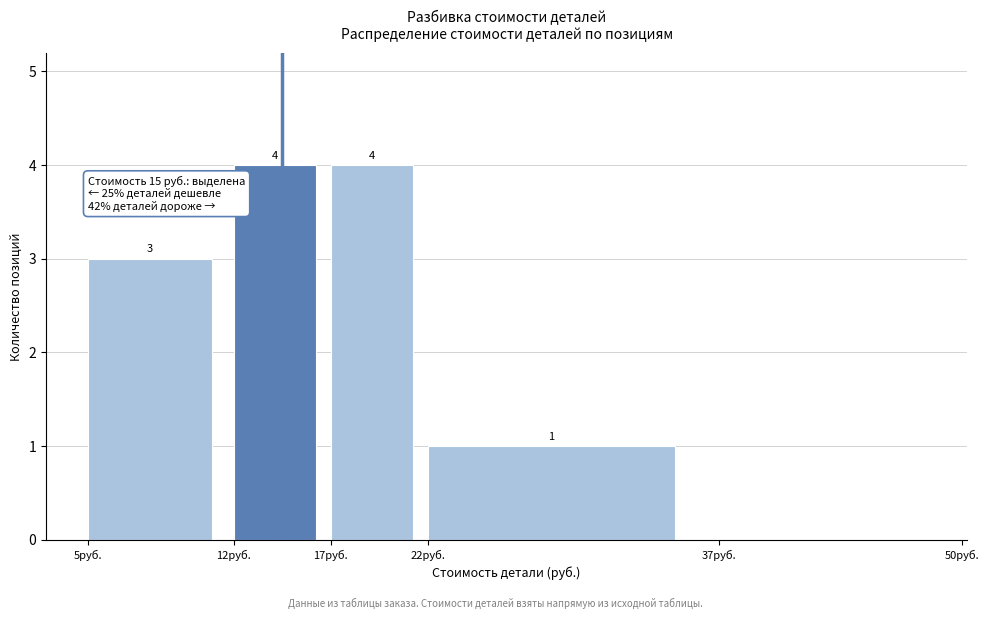

Reading left to right, transcribe all the data shown in this chart.

5руб.=3	12руб.=4	17руб.=4	22руб.=1	37руб.=0